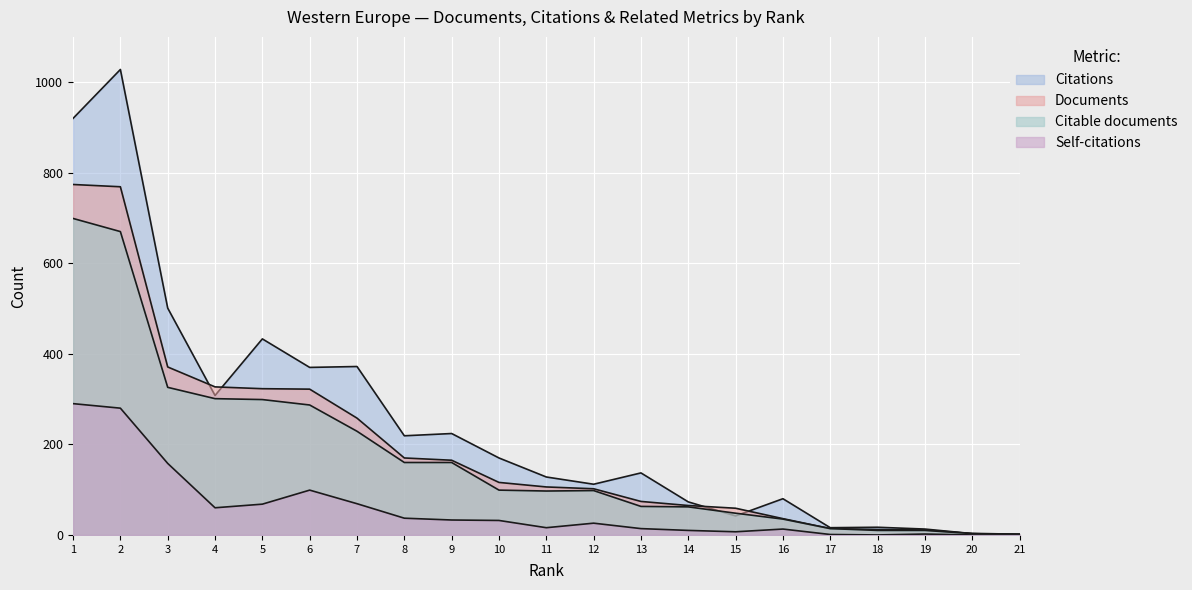

Which series has the largest range (max minus min)?

Citations